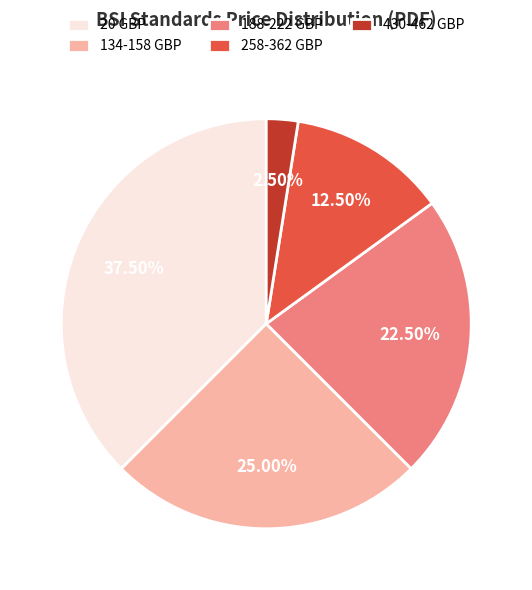

Combined, do 20 GBP and 134-158 GBP account for over 50%?

Yes